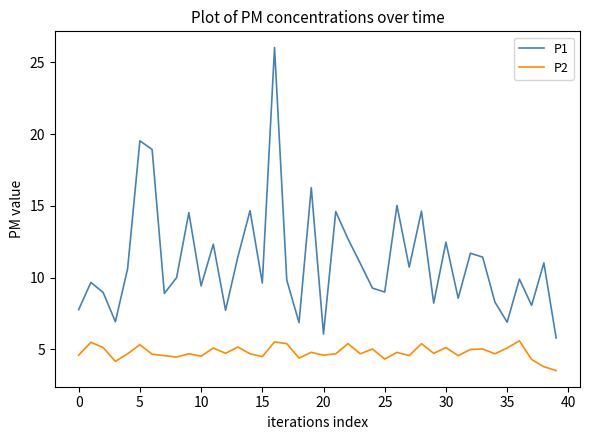

Rank the series by their maximum value, from highest to lowest.

P1, P2